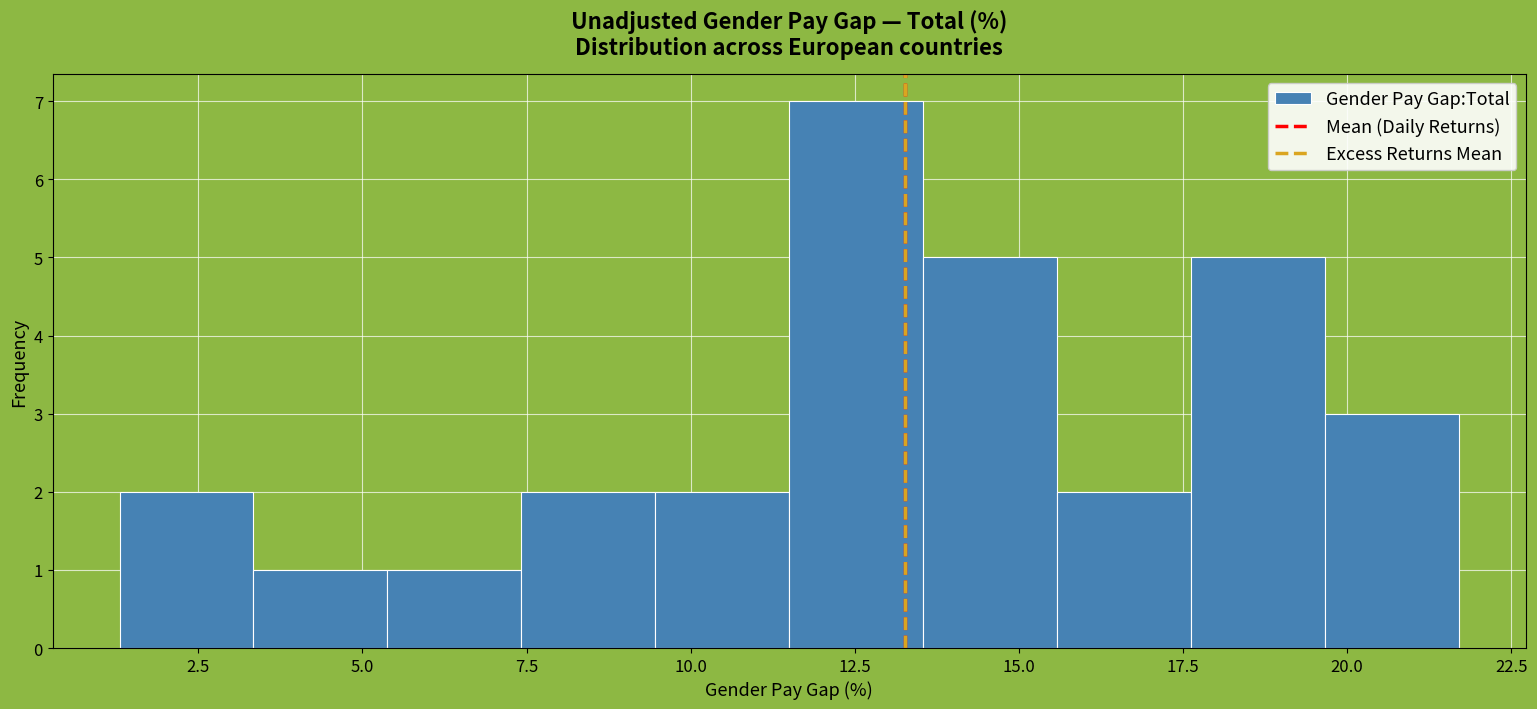

Reading left to right, list every bar in this chart as the range it spans on the x-axis followed by its height. Neither the bar edges nor the heights are printed on the chart, so give them approximately, as read against the axes.

1.5 to 3.5: 2
3.5 to 5.5: 1
5.5 to 7.5: 1
7.5 to 9.5: 2
9.5 to 11.5: 2
11.5 to 13.5: 7
13.5 to 15.5: 5
15.5 to 17.5: 2
17.5 to 19.5: 5
19.5 to 21.5: 3